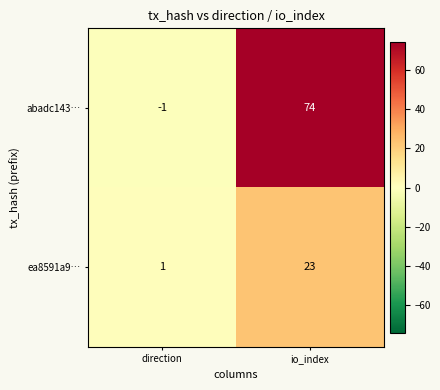

Which series changed the most between direction and io_index?

abadc143…